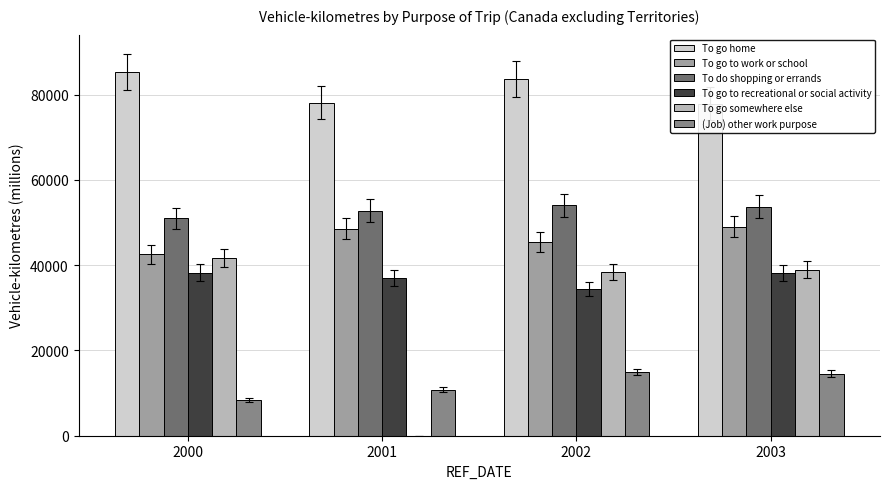

Reading left to right, extract all data points from this chart.

To go home: 2000=85322.8	2001=78134.6	2002=83703.7	2003=77853.7
To go to work or school: 2000=42510.2	2001=48600.3	2002=45445.7	2003=49046.4
To do shopping or errands: 2000=50962.9	2001=52786.4	2002=54004.8	2003=53684.1
To go to recreational or social activity: 2000=38271.2	2001=37053.4	2002=34428.1	2003=38176.7
To go somewhere else: 2000=41693.5	2001=0.0	2002=38434.4	2003=38979.5
(Job) other work purpose: 2000=8437.0	2001=10820.0	2002=14890.7	2003=14583.1